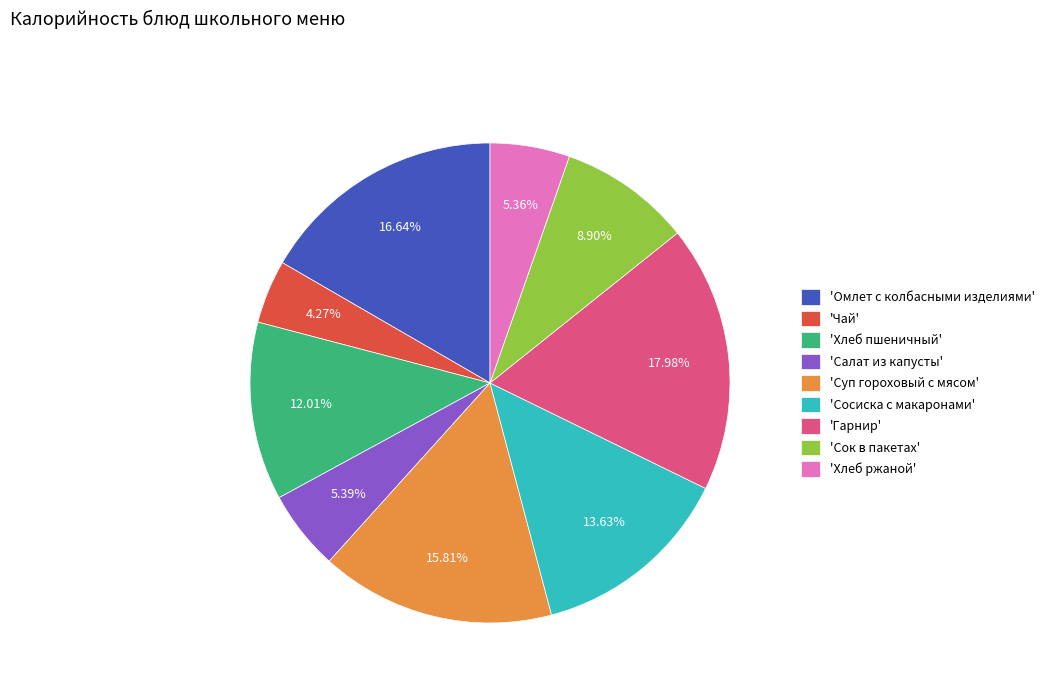

To the nearest percent, what is the difference between the largest and smallest slice percentages?

14%